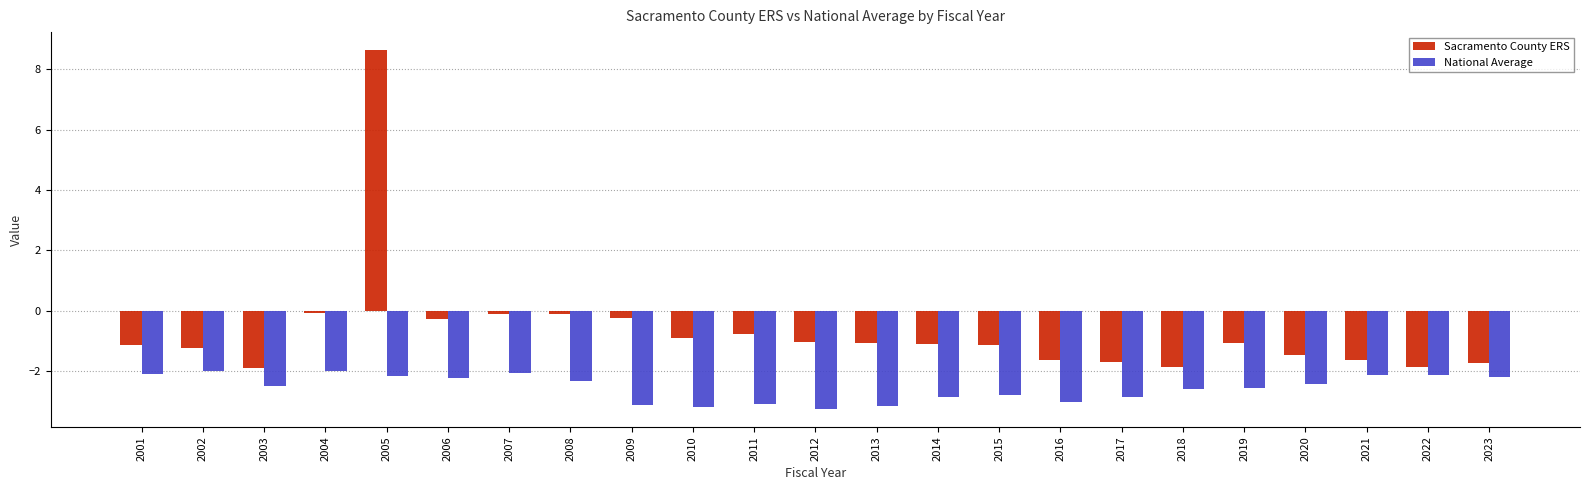

Is it true that National Average equals -2.1 at 2001?

True